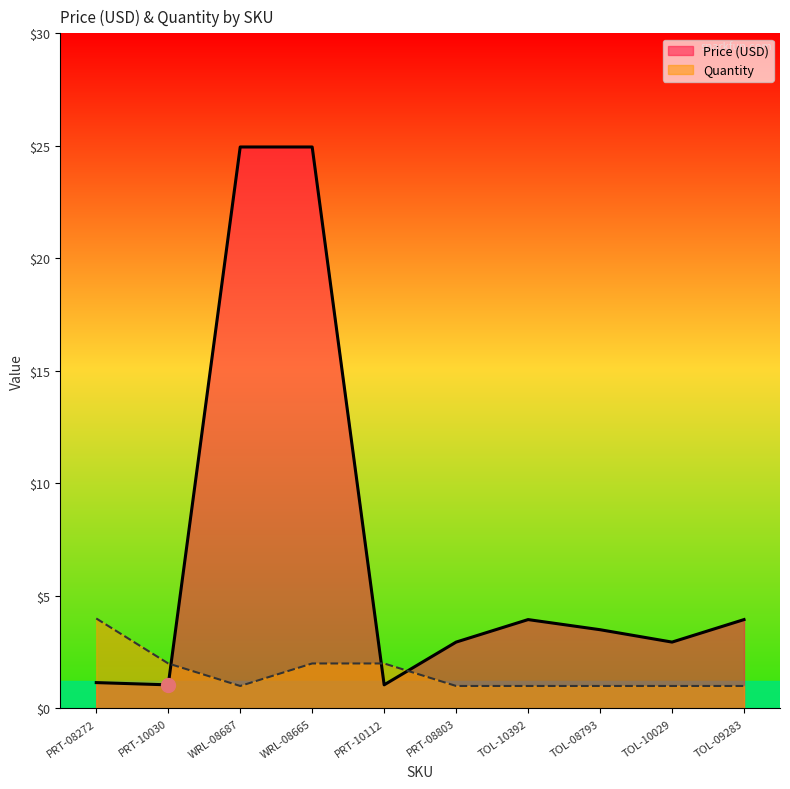

What is the label of the 3rd point from the right?

TOL-08793